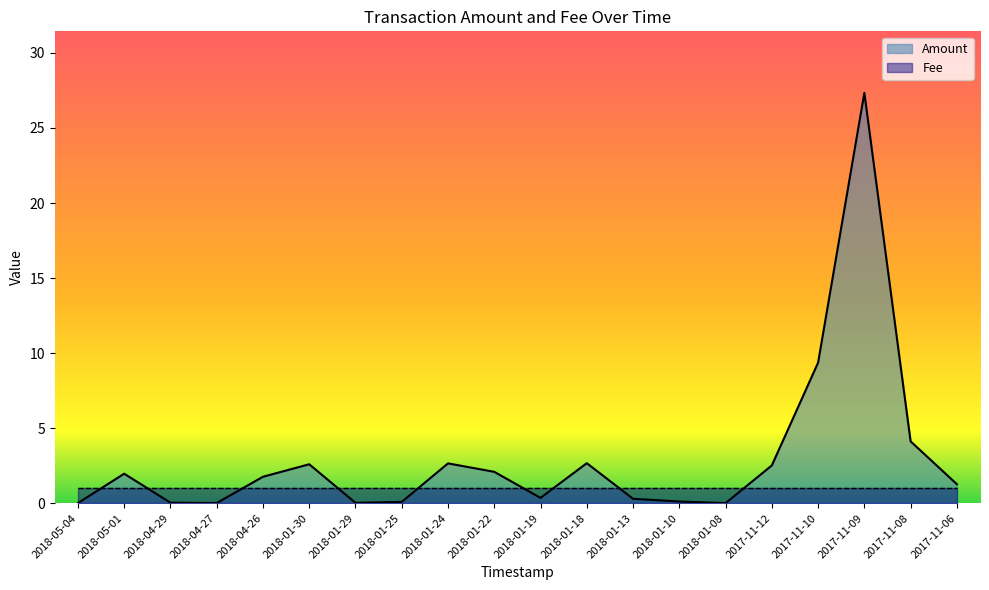

Which has a higher value, 2018-01-13 or 2018-01-08?

2018-01-13